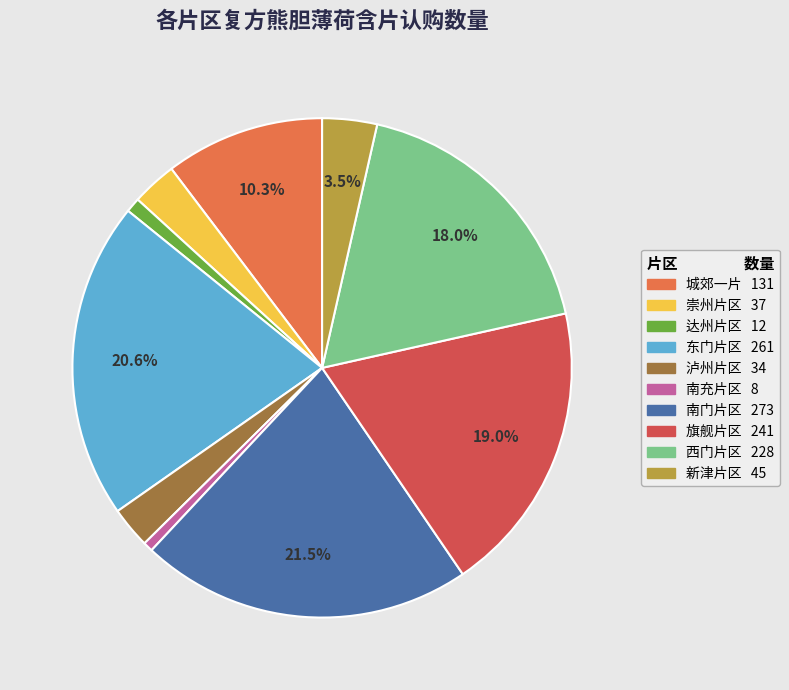

To the nearest percent, what percentage of the pie is 南充片区?

1%